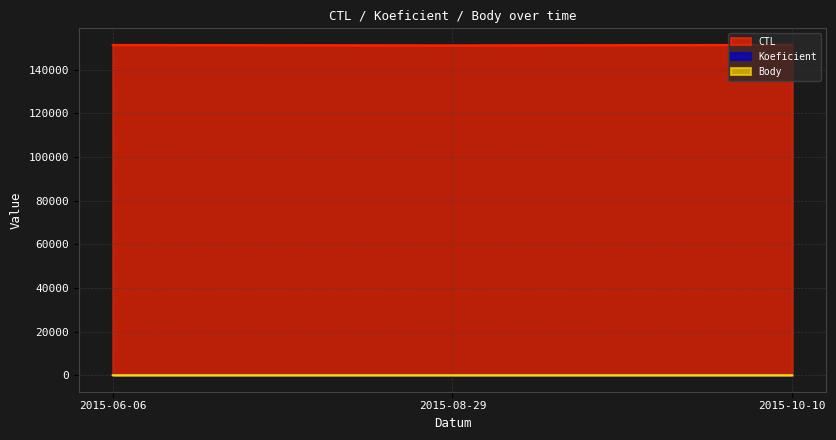

What value does the CTL series have at 2015-08-29, to the nearest 50?

151100